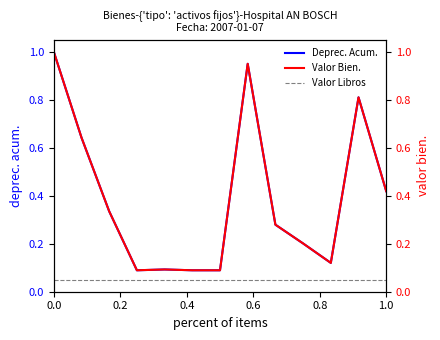

True or false: Valor Libros and Deprec. Acum. intersect in this chart.

False